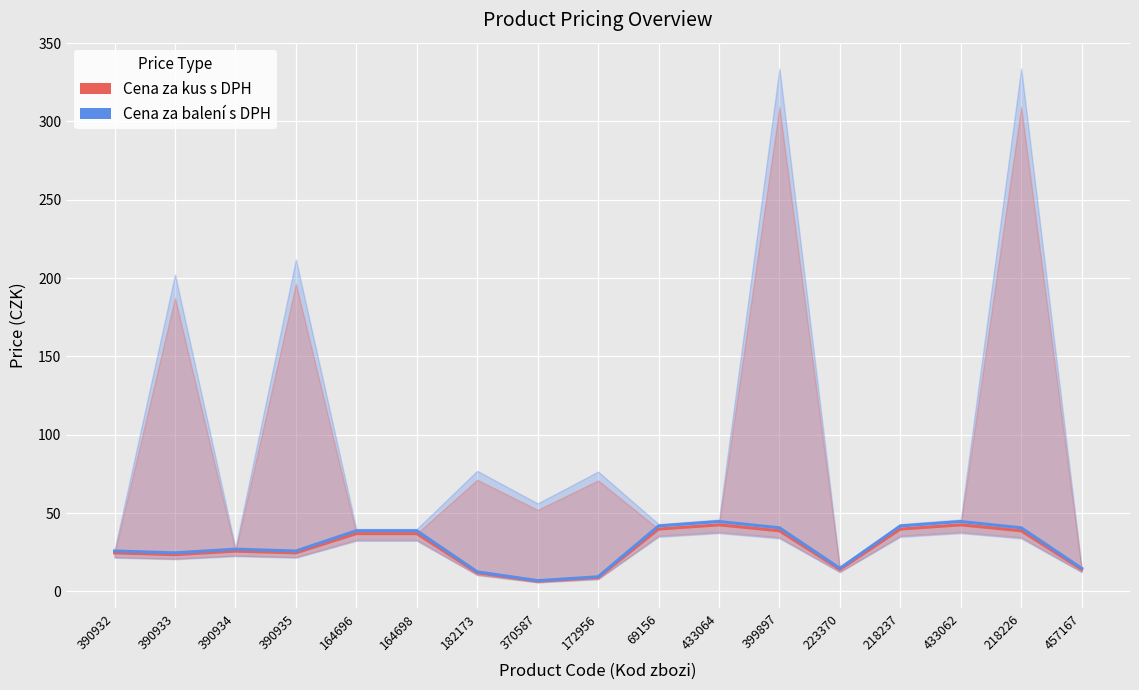

What is the sum of the Cena za balení s DPH (scaled) values at 172956 and 457167?

24.0